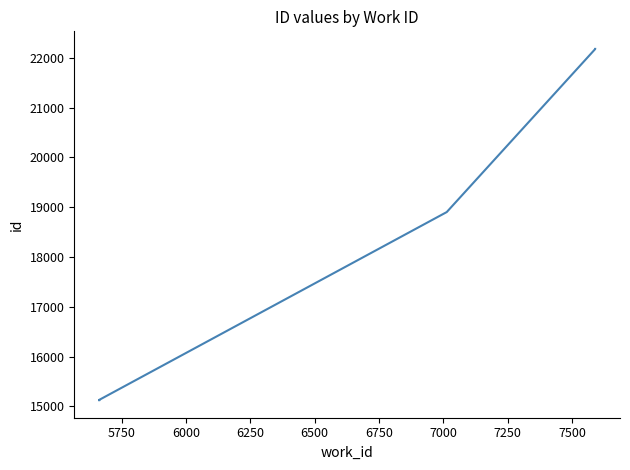

Does the chart have visible grid lines?

No